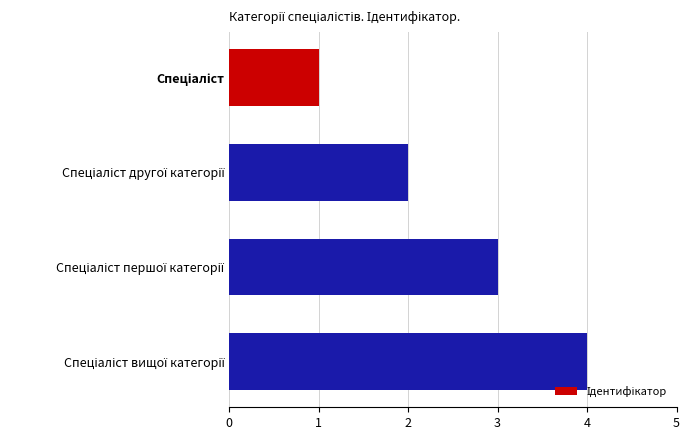

Does the chart contain stacked bars?

No